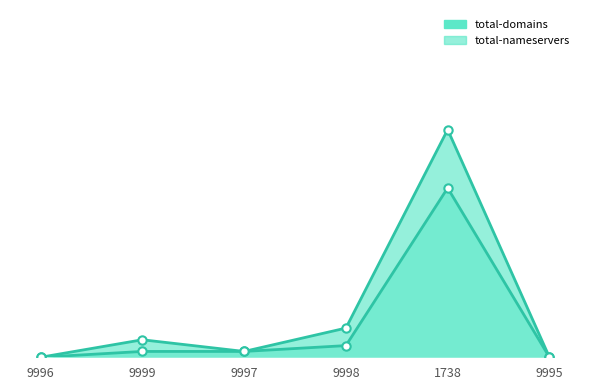

At which category does the chart reach its minimum across all series?

9996